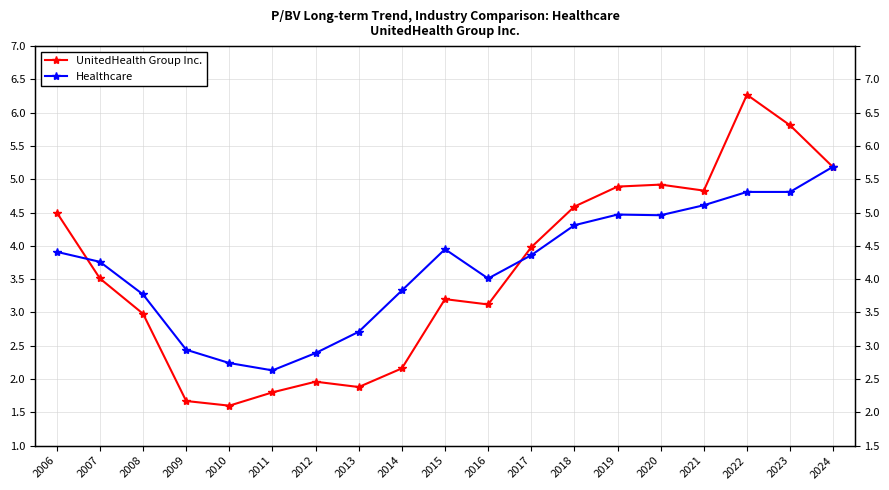

True or false: UnitedHealth Group Inc. has more than 2 interior local peaks.

True